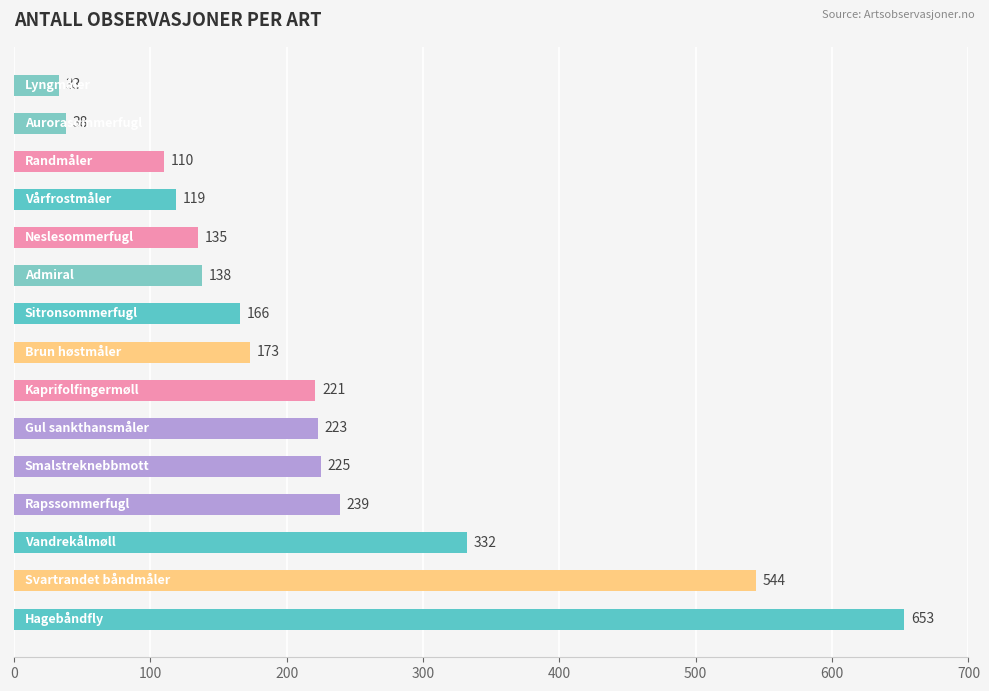

How many bars are there in total?

15